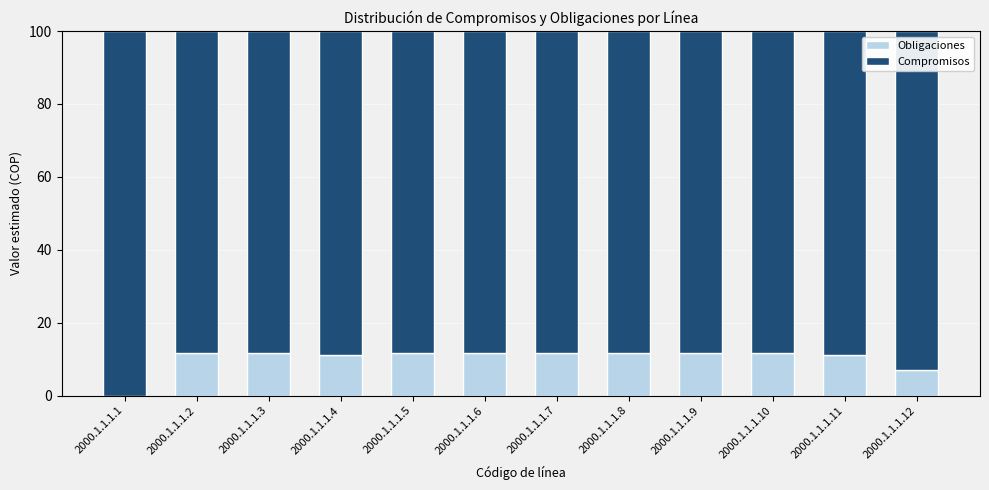

How many distinct data groups are displayed?

2